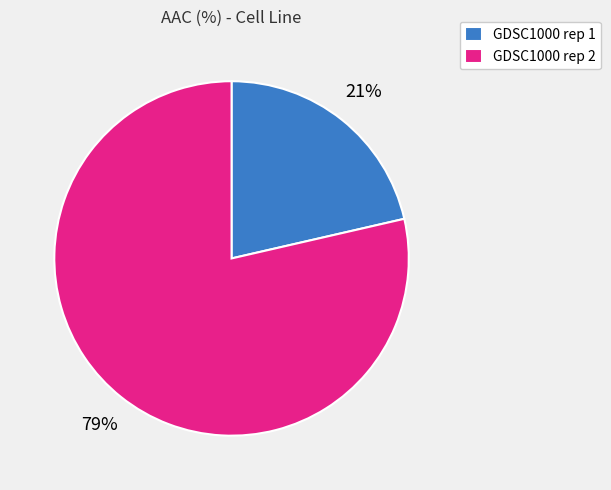

Count the number of slices in the pie.

2